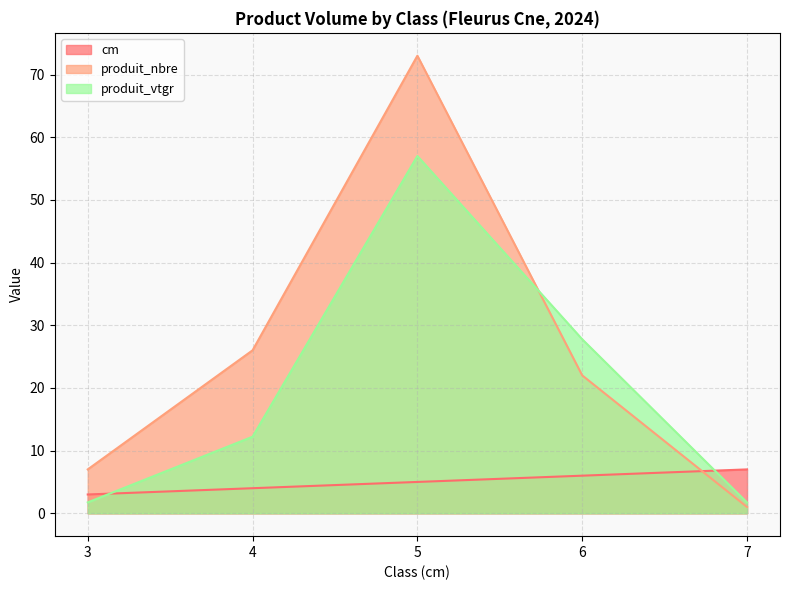

What are all the series names shown in the legend?

cm, produit_nbre, produit_vtgr